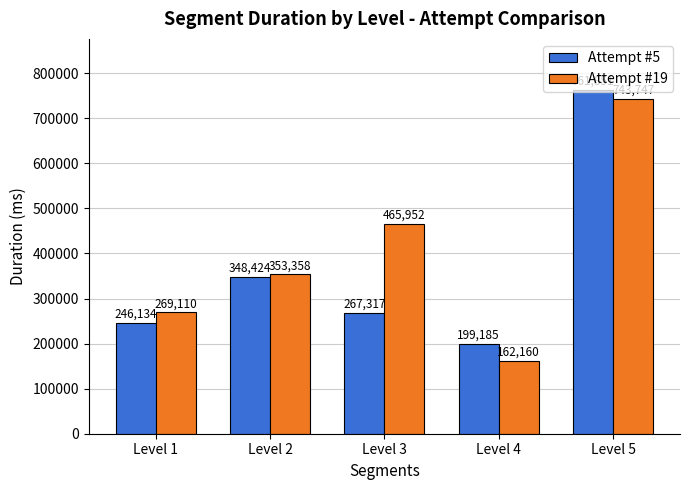

What is the difference between the highest and lowest values at Level 2?

4934